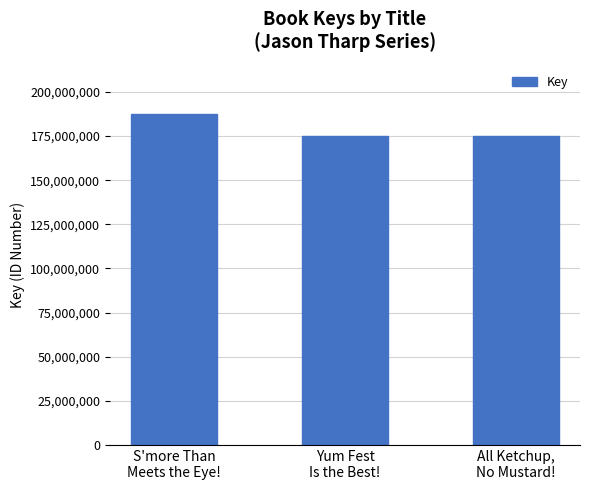

The value at All Ketchup,
No Mustard! is 61156444. True or false?

False